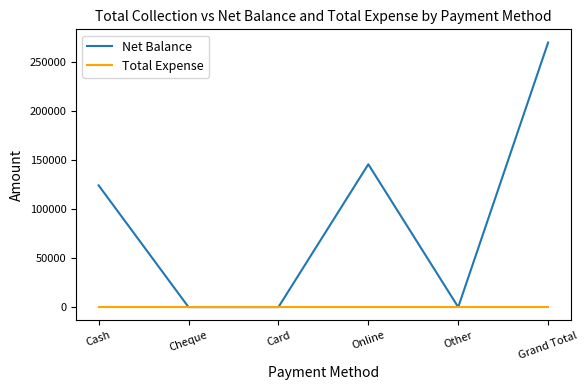

Reading right to left, list all the values displayed in this chart.

Net Balance: Grand Total=269500	Other=0	Online=145500	Card=0	Cheque=0	Cash=124000
Total Expense: Grand Total=0	Other=0	Online=0	Card=0	Cheque=0	Cash=0